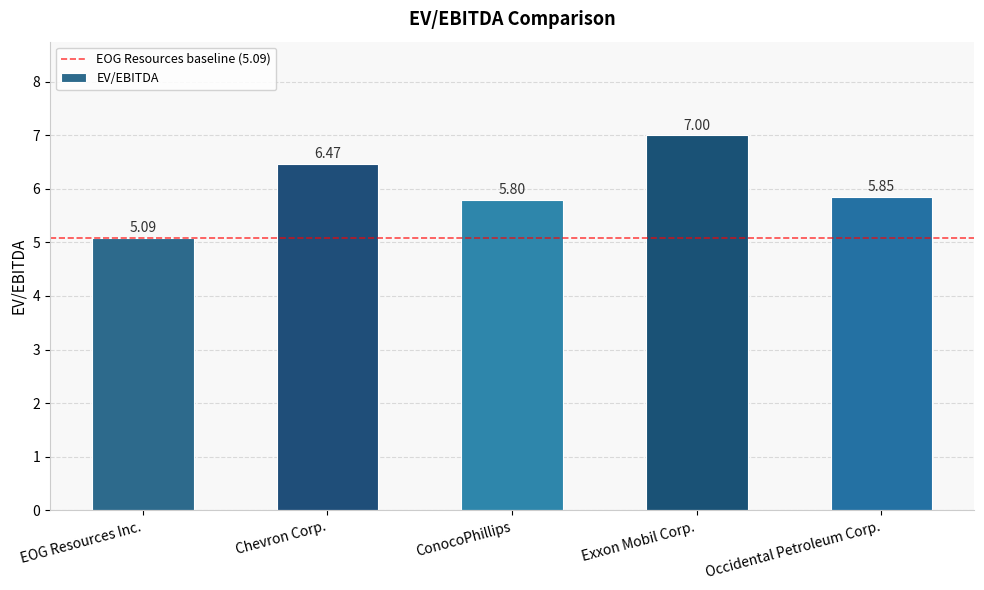

Between Chevron Corp. and EOG Resources Inc., which is larger?

Chevron Corp.